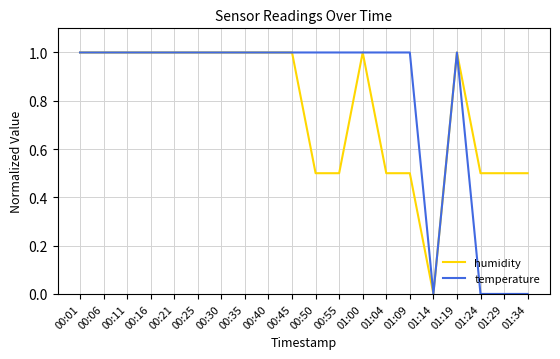

True or false: temperature has a value of 1.0 at 00:16.

True